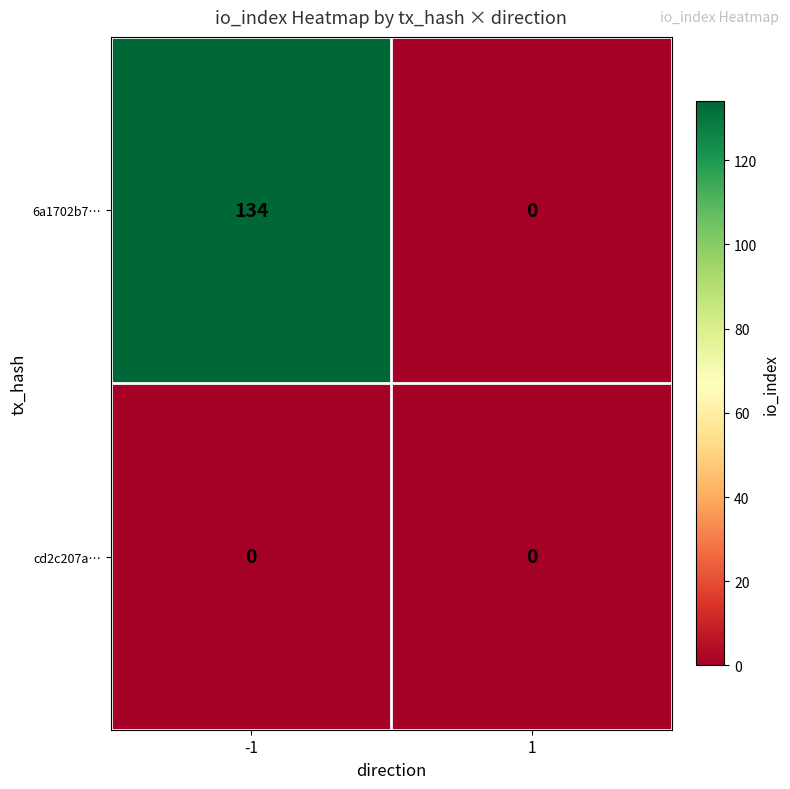

How many data points does each series have?

2